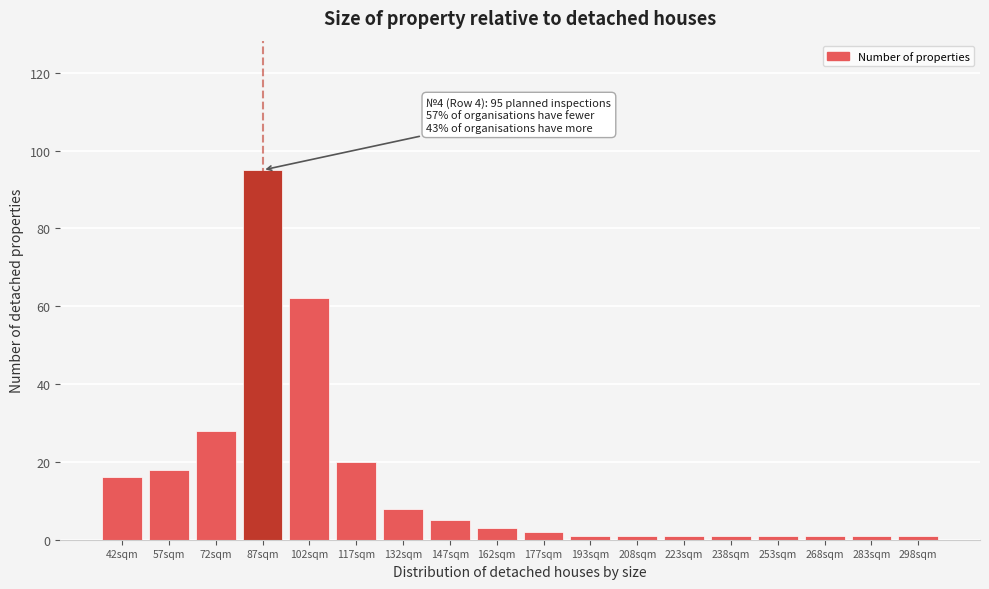

Reading left to right, extract all data points from this chart.

42sqm=16	57sqm=18	72sqm=28	87sqm=95	102sqm=62	117sqm=20	132sqm=8	147sqm=5	162sqm=3	177sqm=2	193sqm=1	208sqm=1	223sqm=1	238sqm=1	253sqm=1	268sqm=1	283sqm=1	298sqm=1